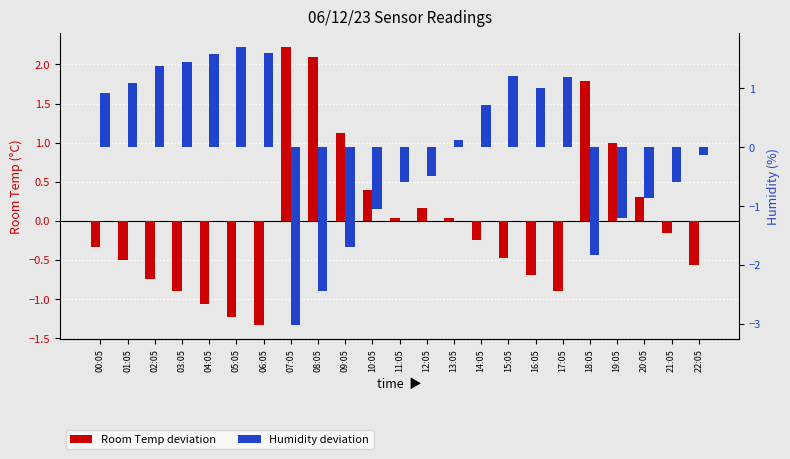

What is the label of the 23rd bar from the right?

00:05